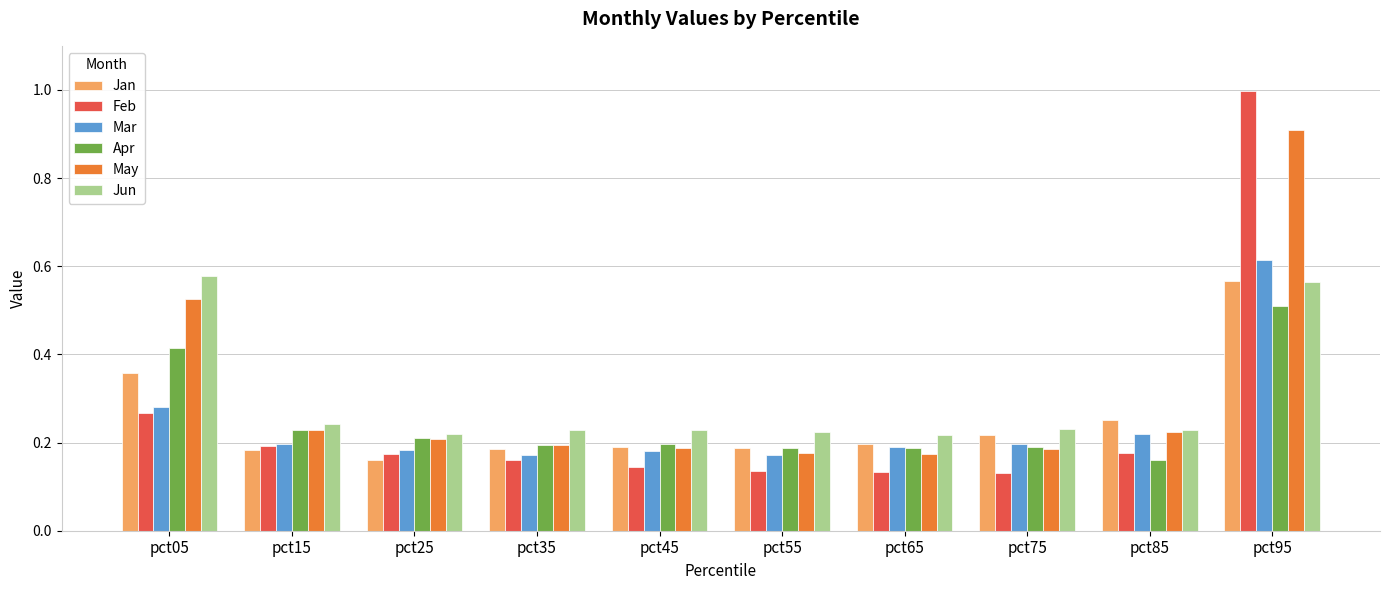

The value of Apr at pct75 is 0.2. True or false?

True